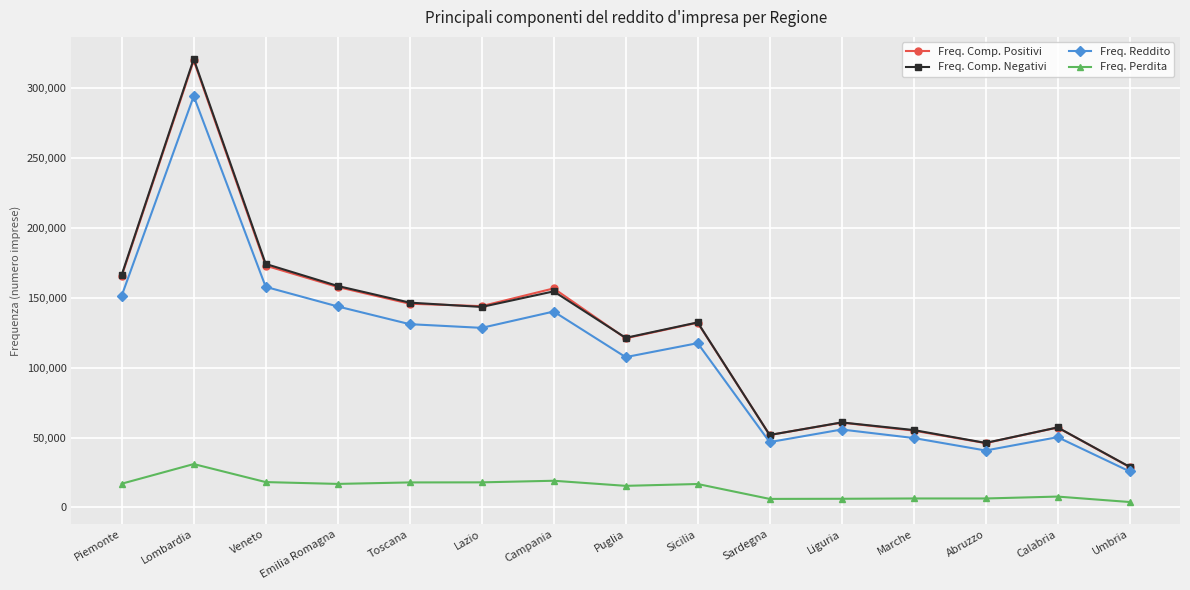

What is the average value of the Freq. Perdita series?

13726